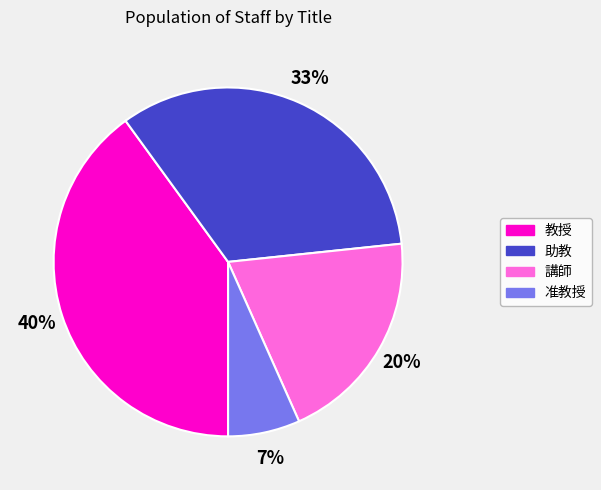

How many slices are in this pie chart?

4